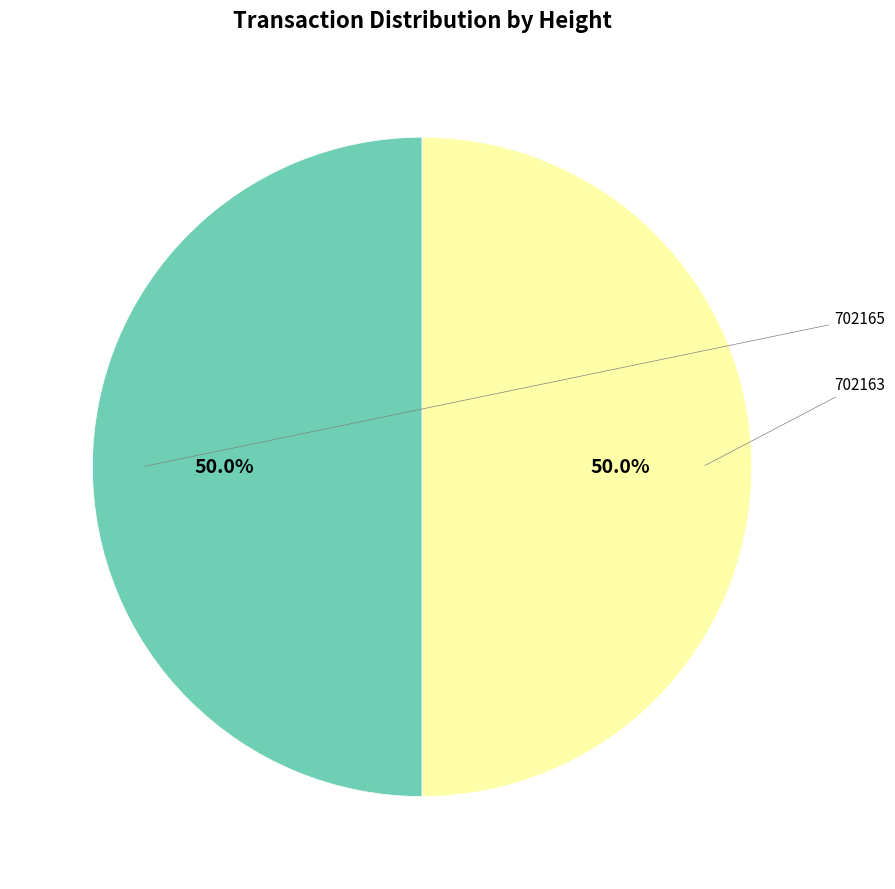

Count the number of slices in the pie.

2